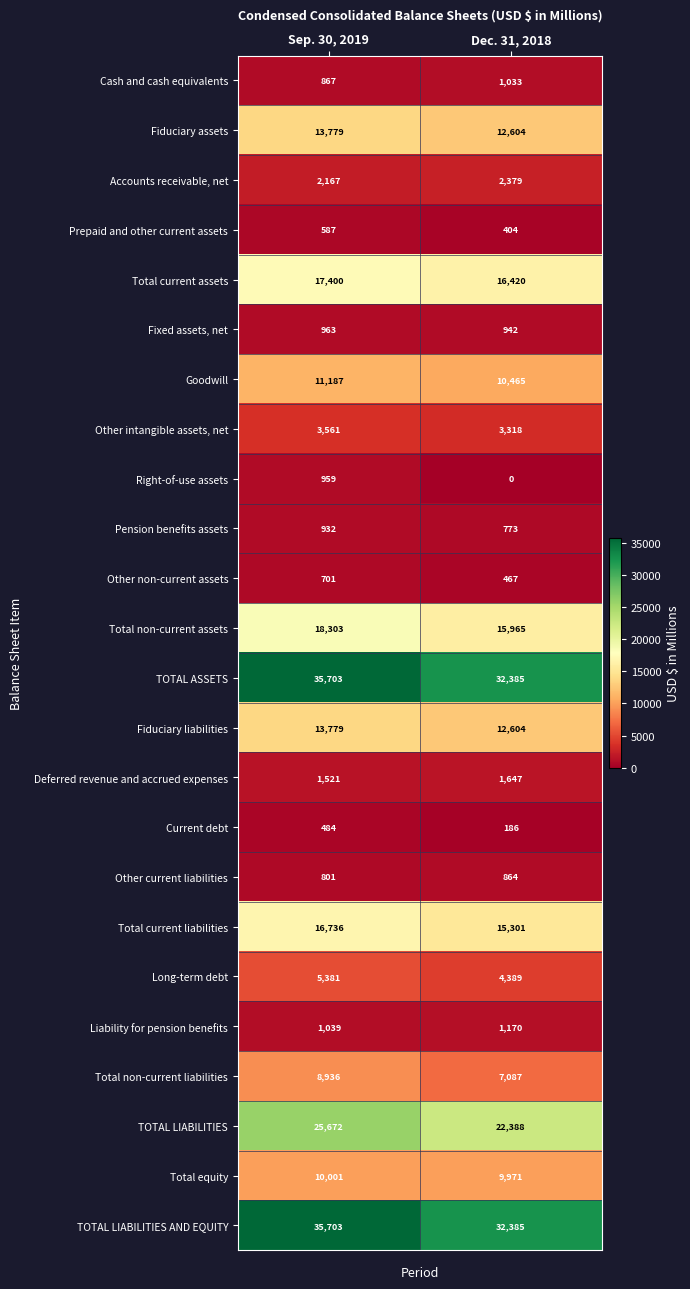

Is the value of TOTAL LIABILITIES AND EQUITY at Dec. 31, 2018 greater than the value of Liability for pension benefits at Sep. 30, 2019?

Yes